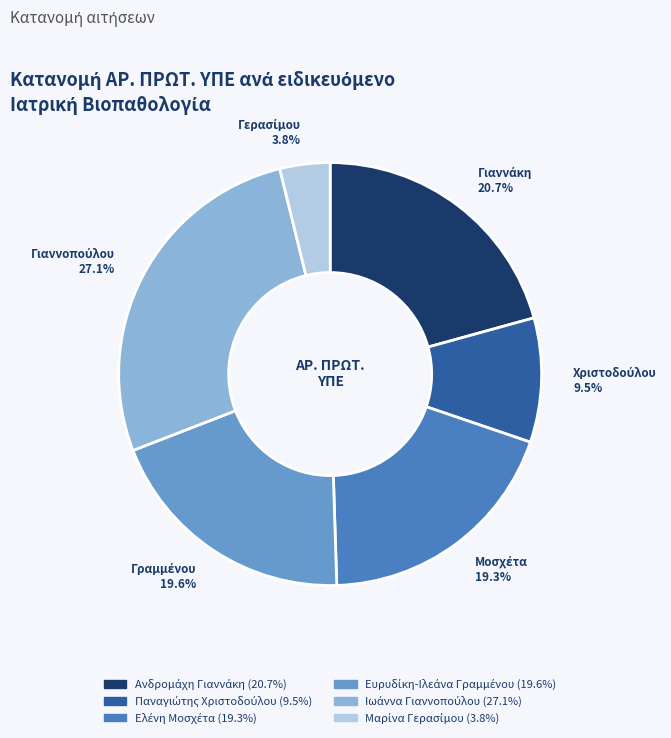

Is there a majority slice in this chart?

No